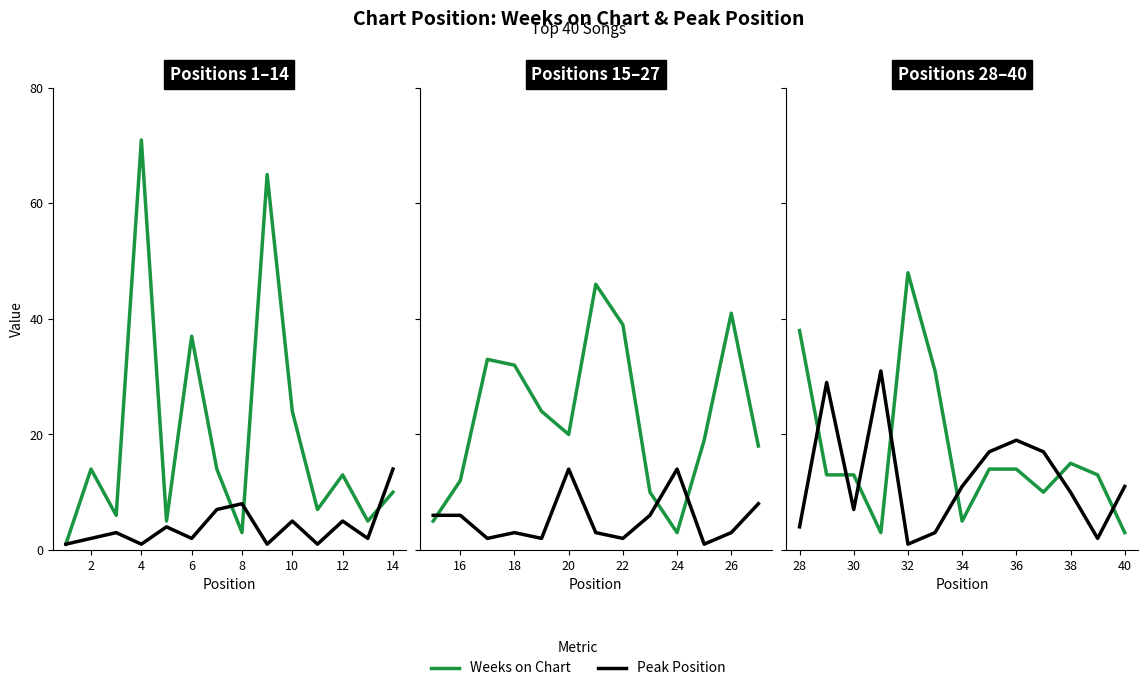

What is the lowest value of the Peak Position series?

1